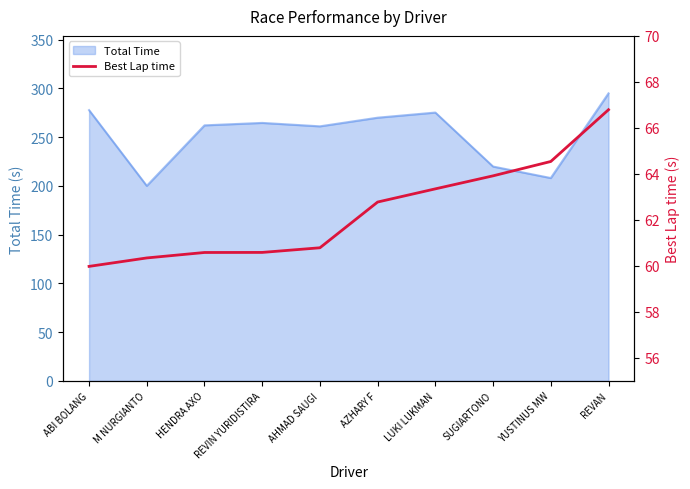

Reading left to right, extract all data points from this chart.

ABI BOLANG=60.0	M NURGIANTO=60.3	HENDRA AXO=60.6	REVIN YURIDISTIRA=60.6	AHMAD SAUGI=60.8	AZHARY F=62.8	LUKI LUKMAN=63.3	SUGIARTONO=63.9	YUSTINUS MW=64.5	REVAN=66.8